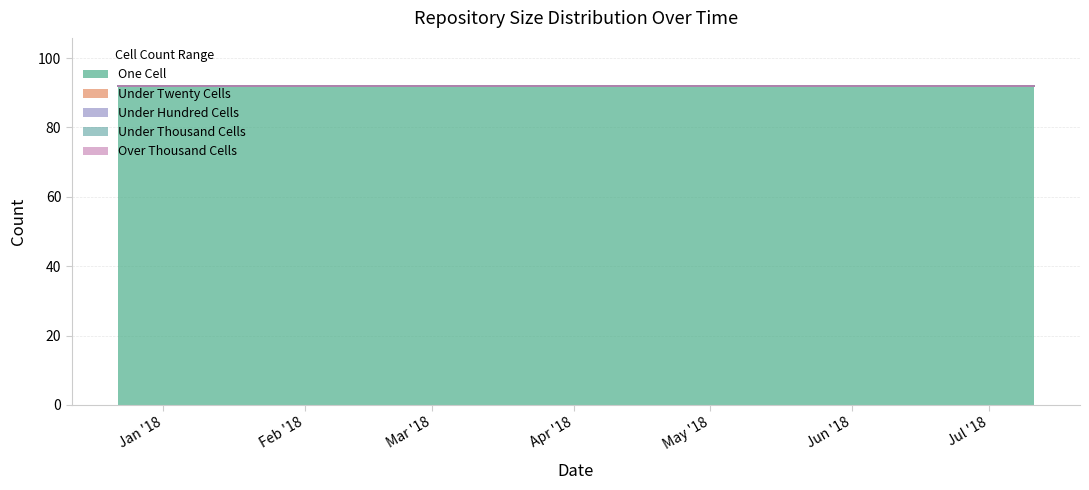

Which category has the highest value in the one_cell series?

2017-12-22